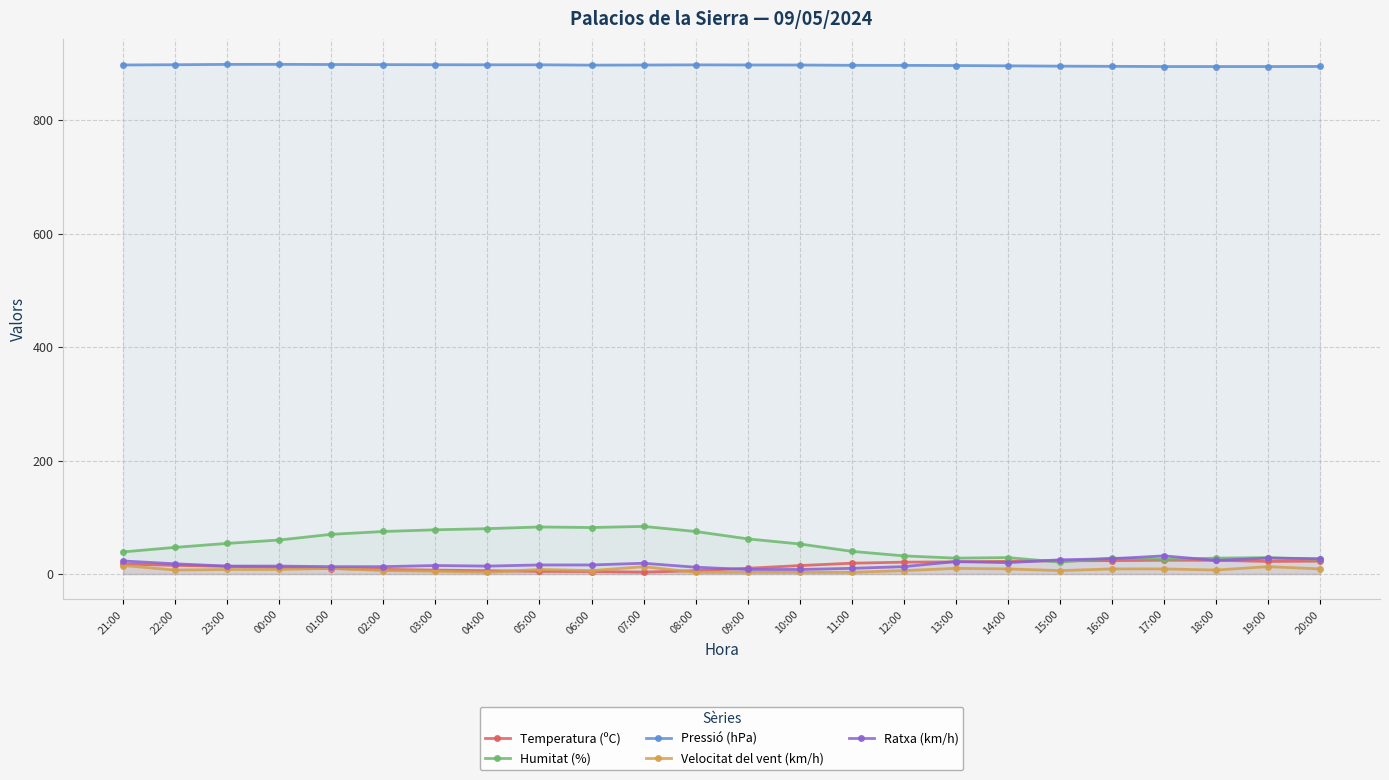

True or false: Humitat (%) and Velocitat del vent (km/h) cross at least once.

False